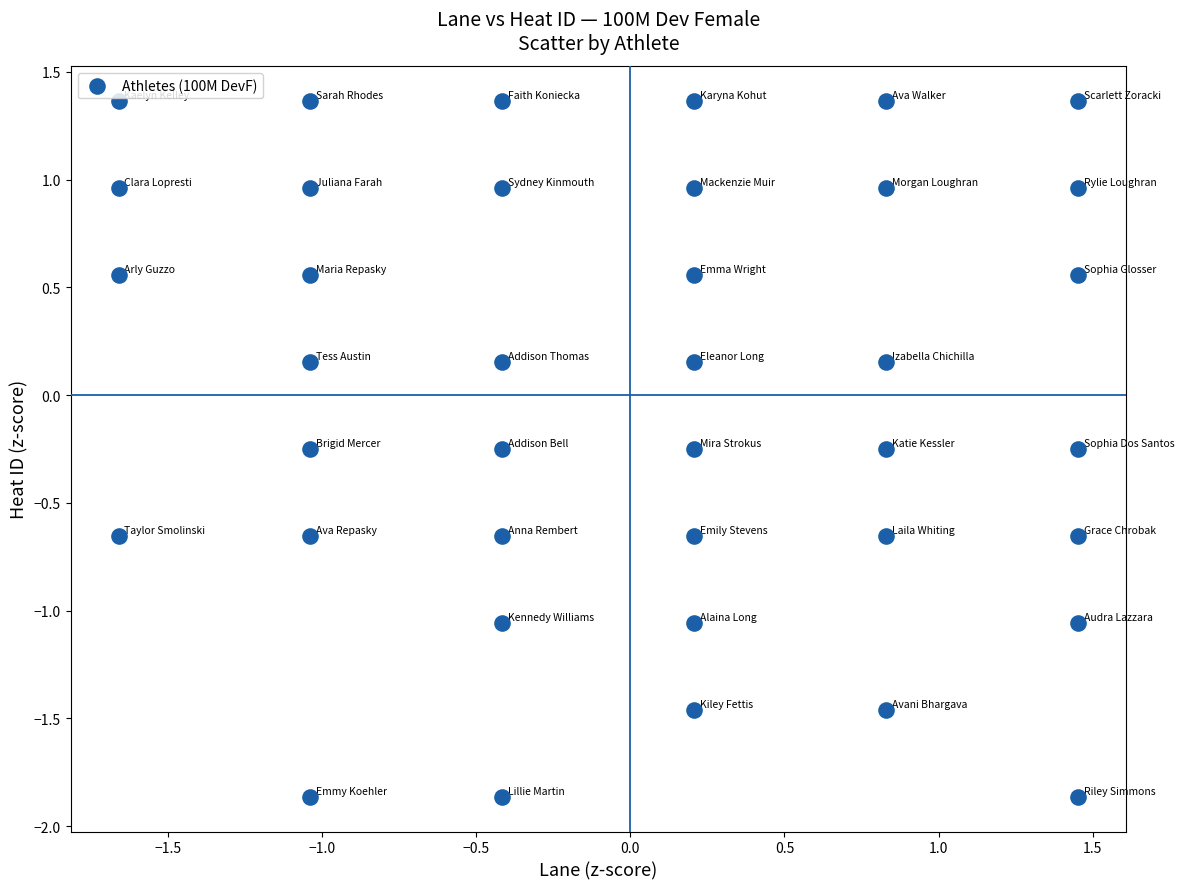

What is the range of X values (max minus min)?

3.1